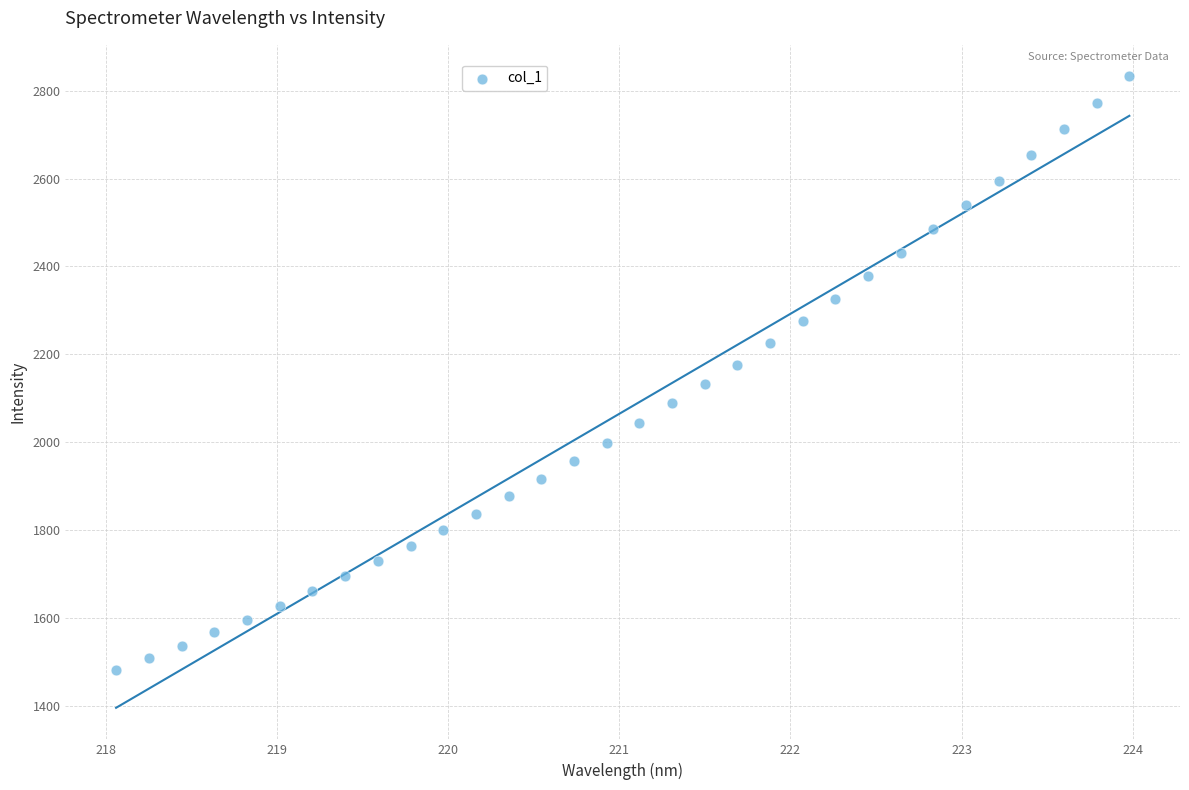

What is the range of Y values (max minus min)?

1351.9